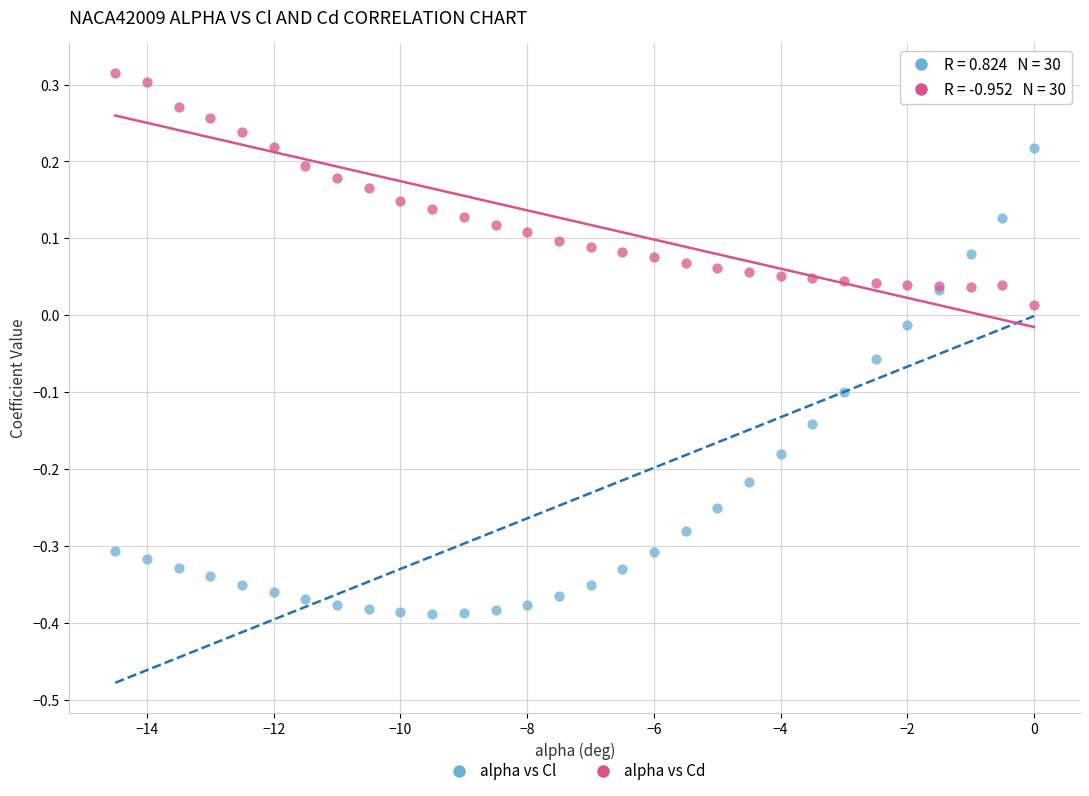

Which series has the largest Y range (max minus min)?

alpha vs Cl